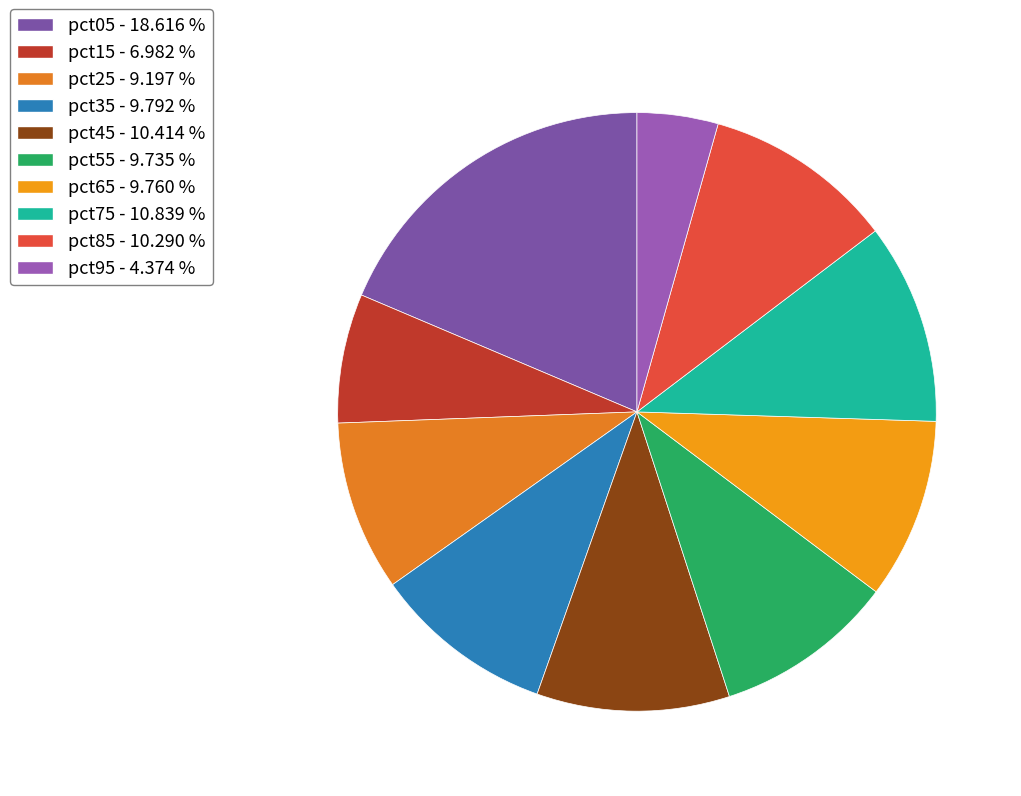

To the nearest percent, what is the average slice percentage?

10%